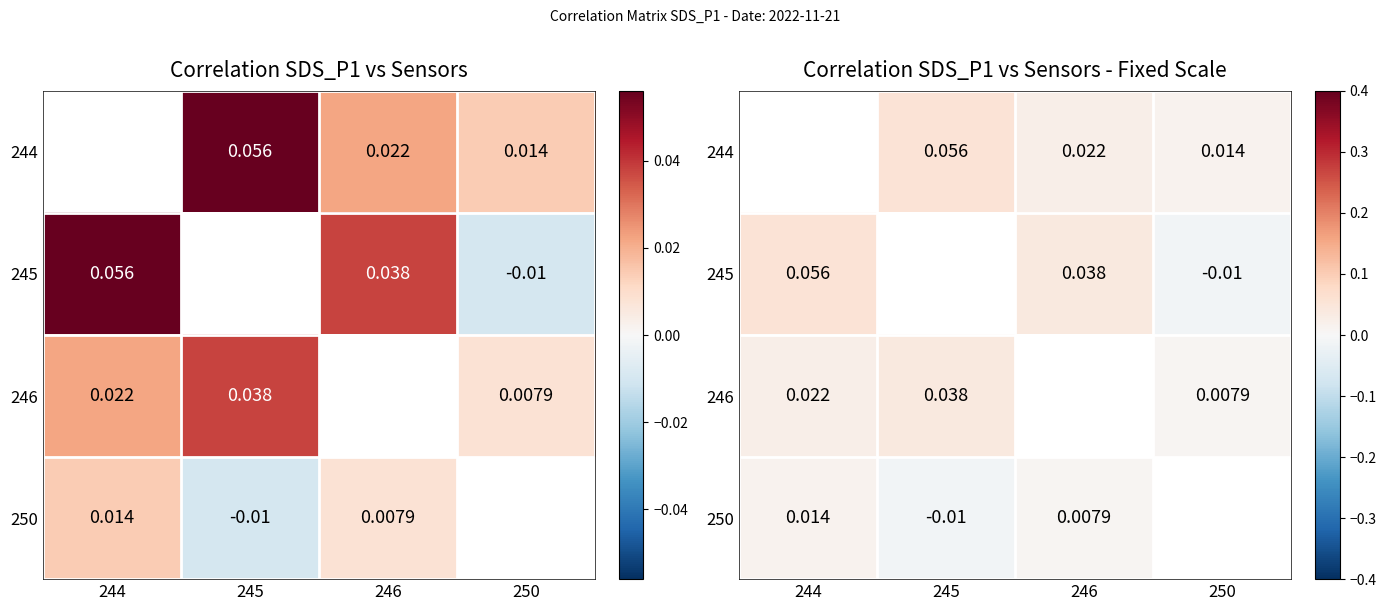

List the series in order of their peak value, highest first.

244, 245, 246, 250